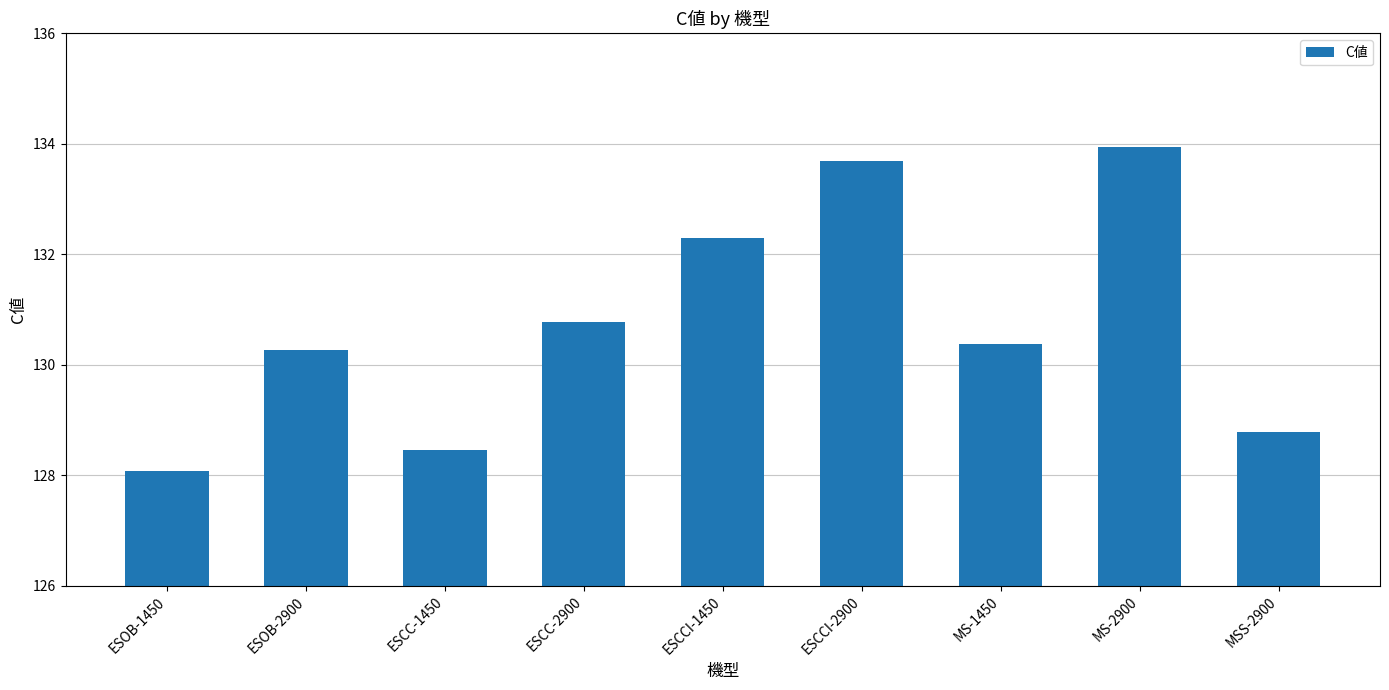

What is the difference between the maximum and minimum values?

5.9